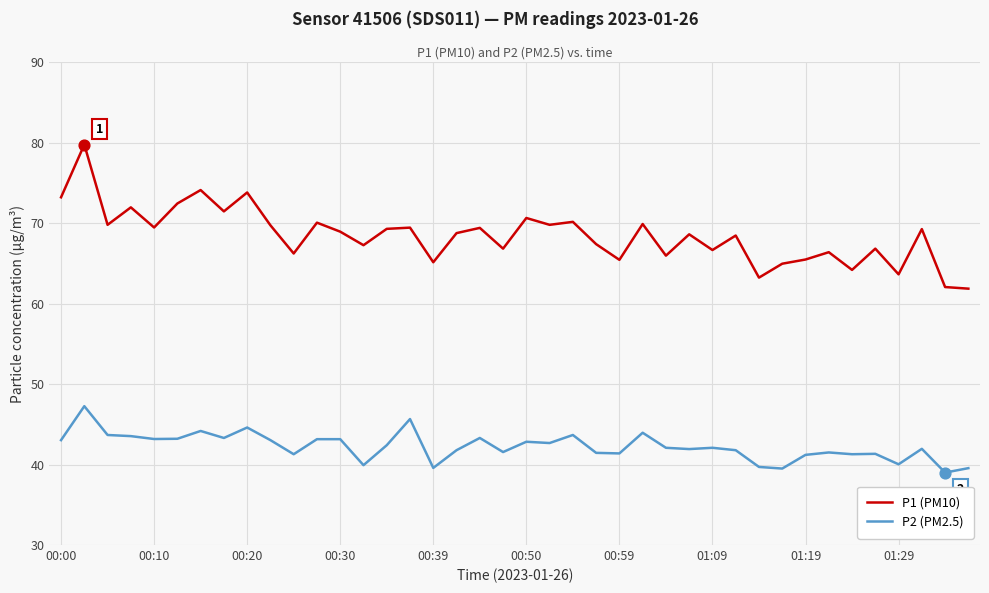

What is the minimum value for P2 (PM2.5)?

39.0